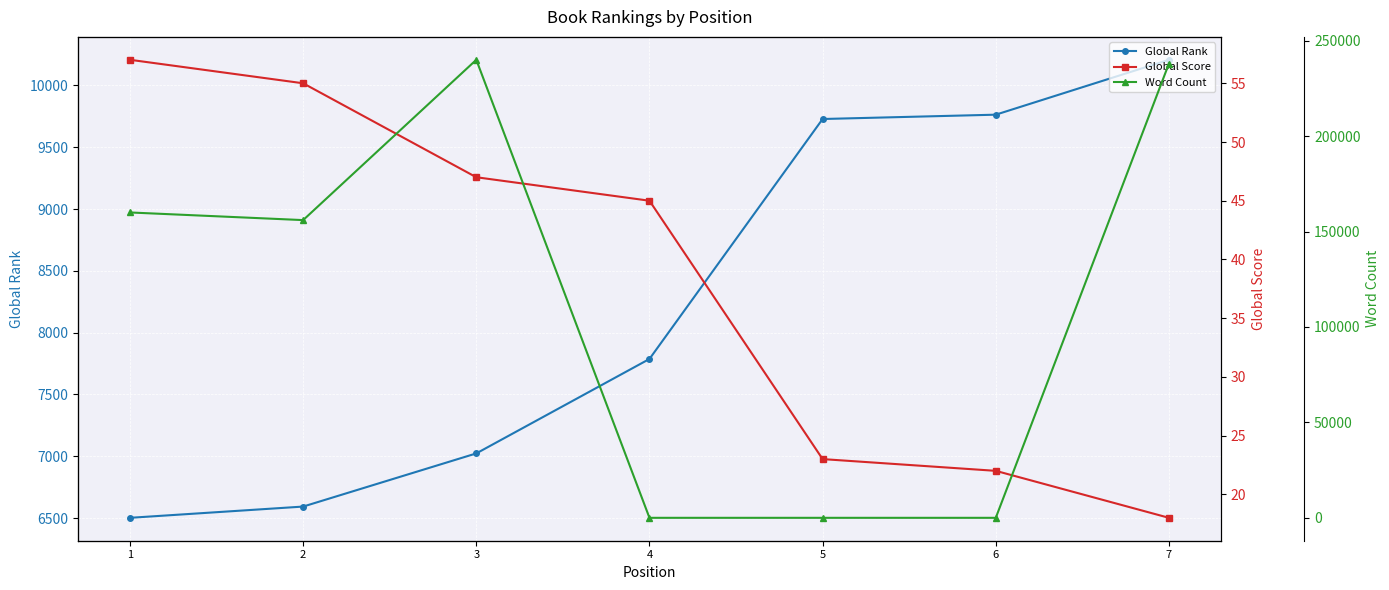

True or false: Global Rank has a value of 4077 at 4.

False